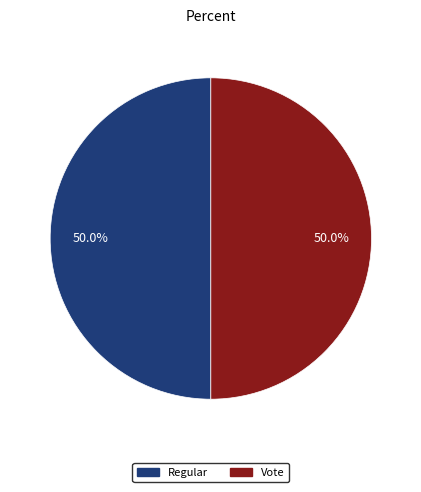

Approximately how many times larger is the value at Regular compared to Vote?

1.0